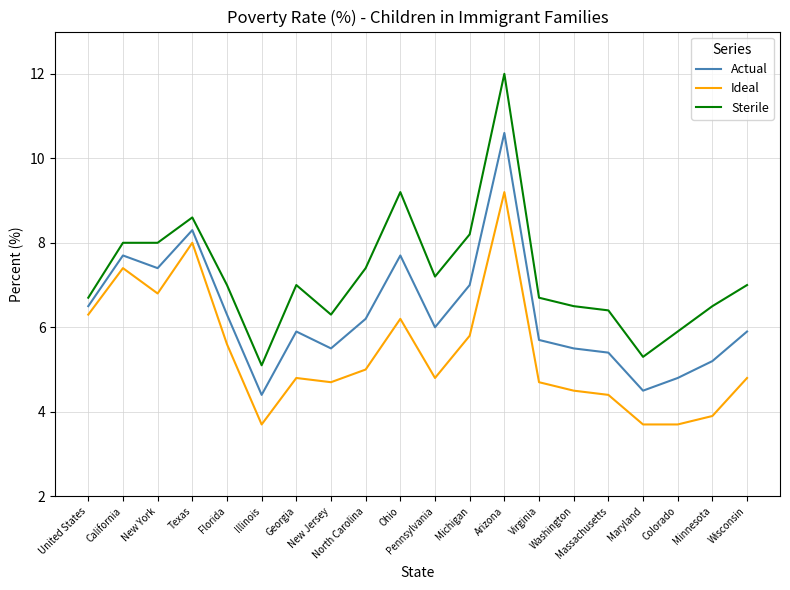

List the series in order of their overall mean, lowest first.

Ideal, Actual, Sterile